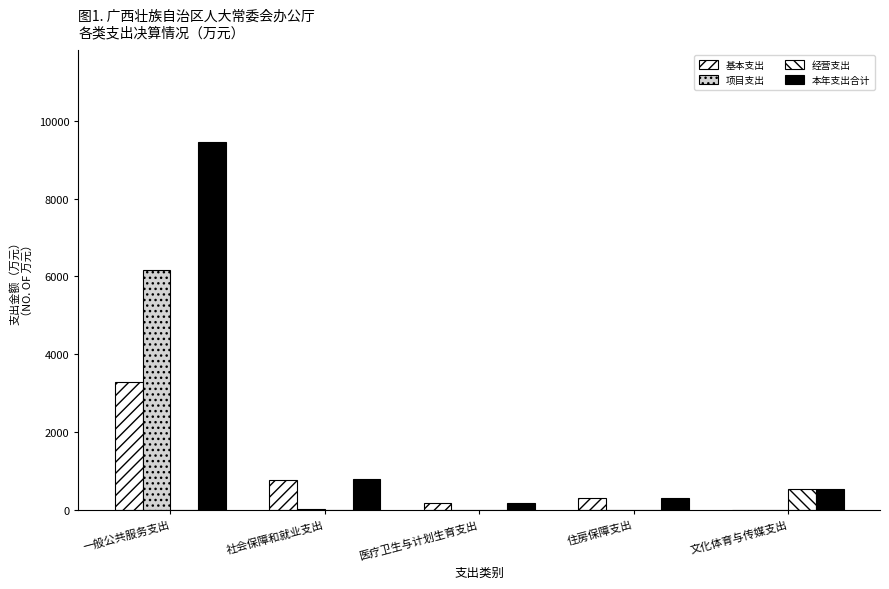

Count the number of categories in the chart.

5